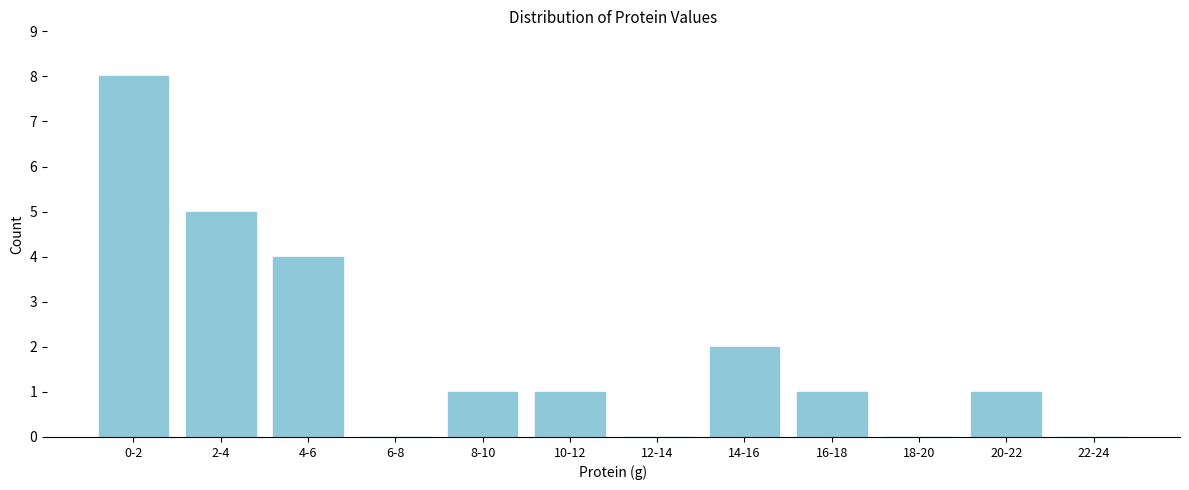

Is it true that the value at 22-24 is 0?

True